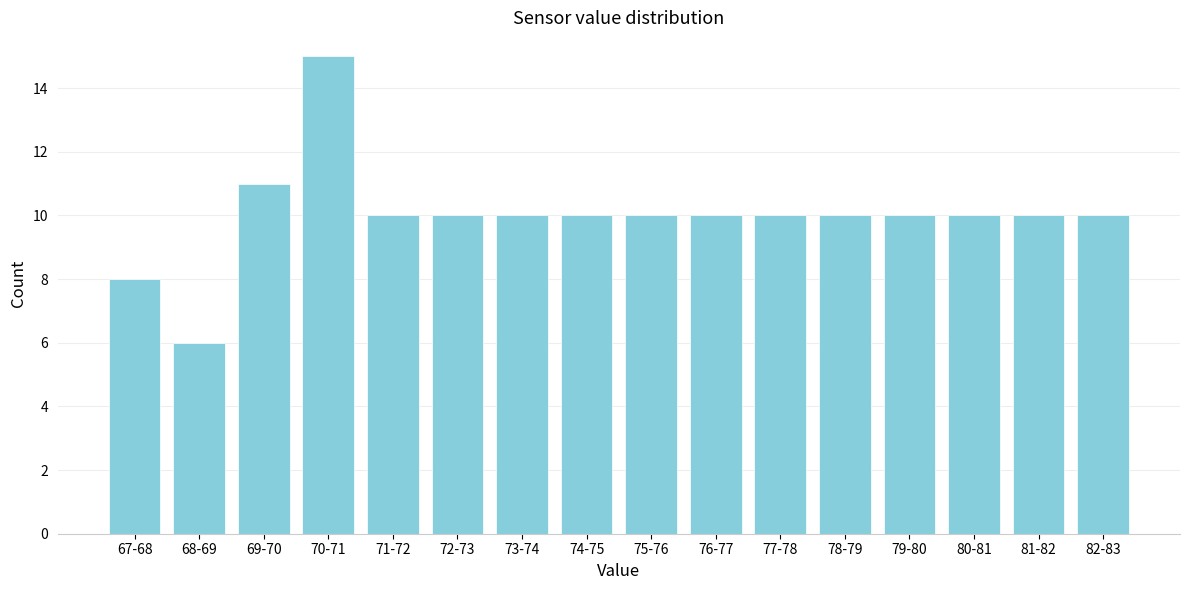

Reading right to left, extract all data points from this chart.

82-83=10	81-82=10	80-81=10	79-80=10	78-79=10	77-78=10	76-77=10	75-76=10	74-75=10	73-74=10	72-73=10	71-72=10	70-71=15	69-70=11	68-69=6	67-68=8